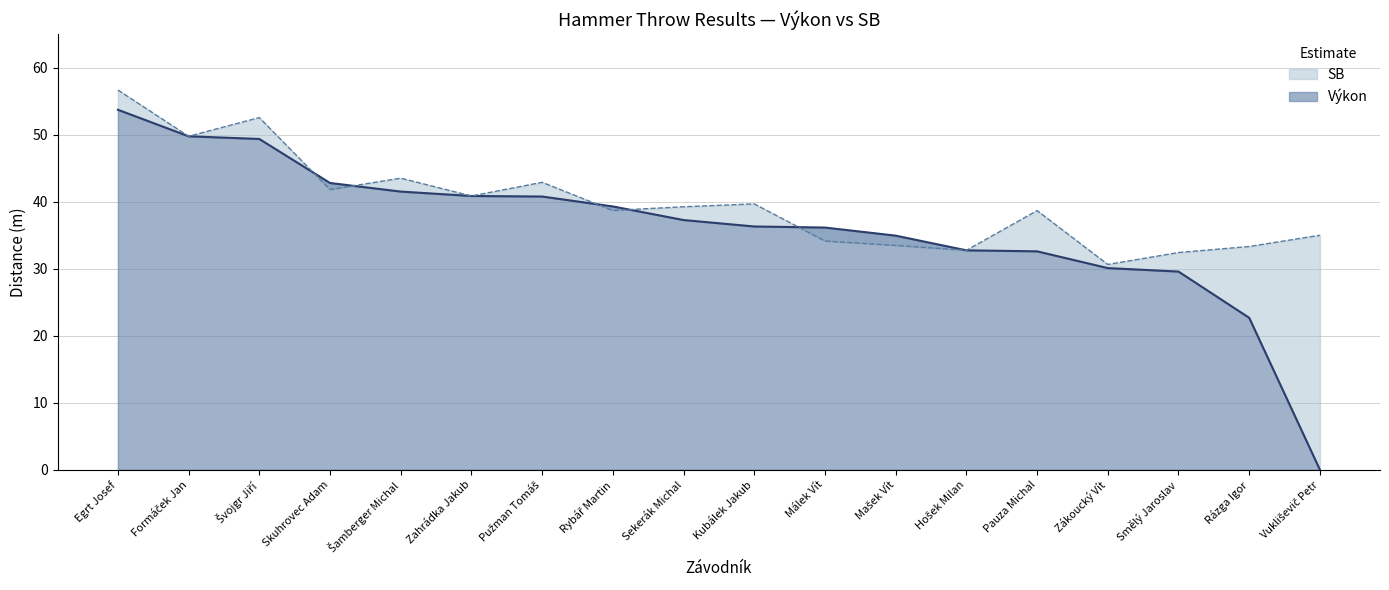

Reading left to right, transcribe all the data shown in this chart.

Výkon: 53.7	49.8	49.4	42.8	41.5	40.9	40.8	39.3	37.3	36.3	36.1	34.9	32.8	32.6	30.1	29.6	22.7	0.0
SB: 56.7	49.8	52.6	41.8	43.5	40.9	42.9	38.7	39.2	39.7	34.1	33.5	32.8	38.7	30.6	32.4	33.3	35.0